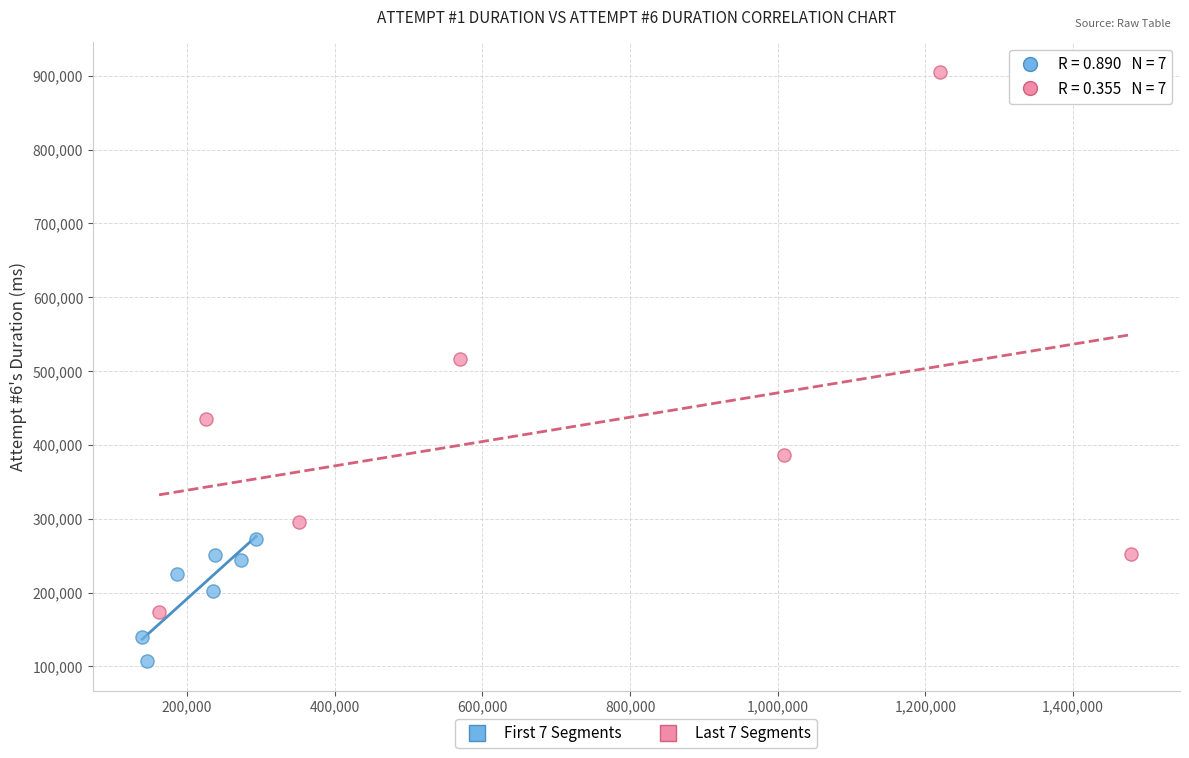

Which series contains the lowest Y value?

First 7 Segments